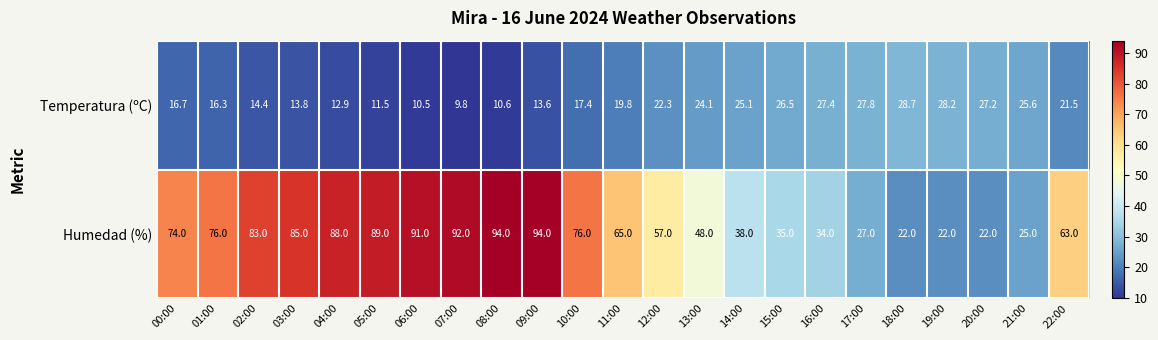

What is the total value across all series at 00:00?

90.7